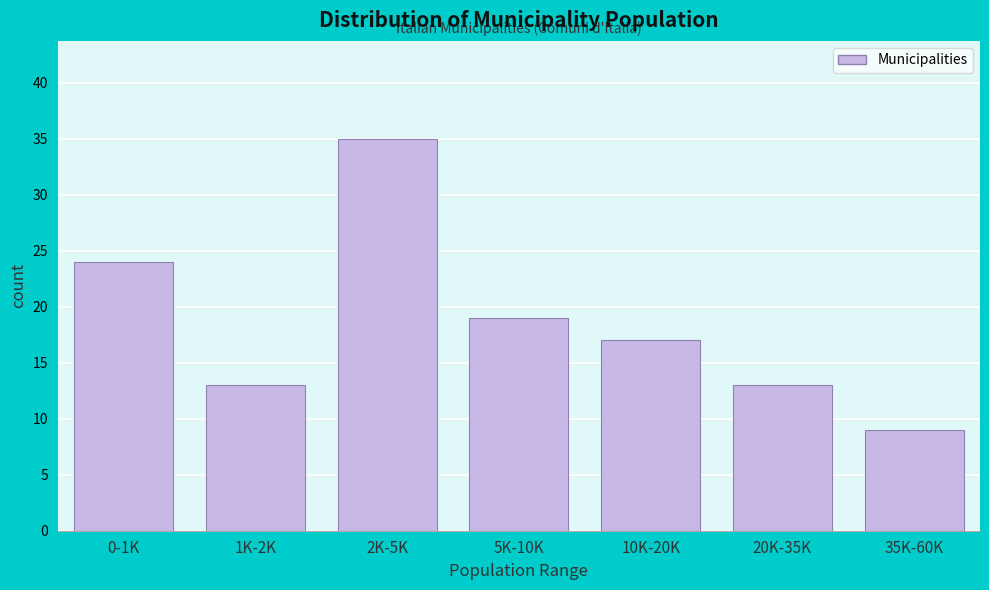

Reading right to left, list all the values displayed in this chart.

9	13	17	19	35	13	24